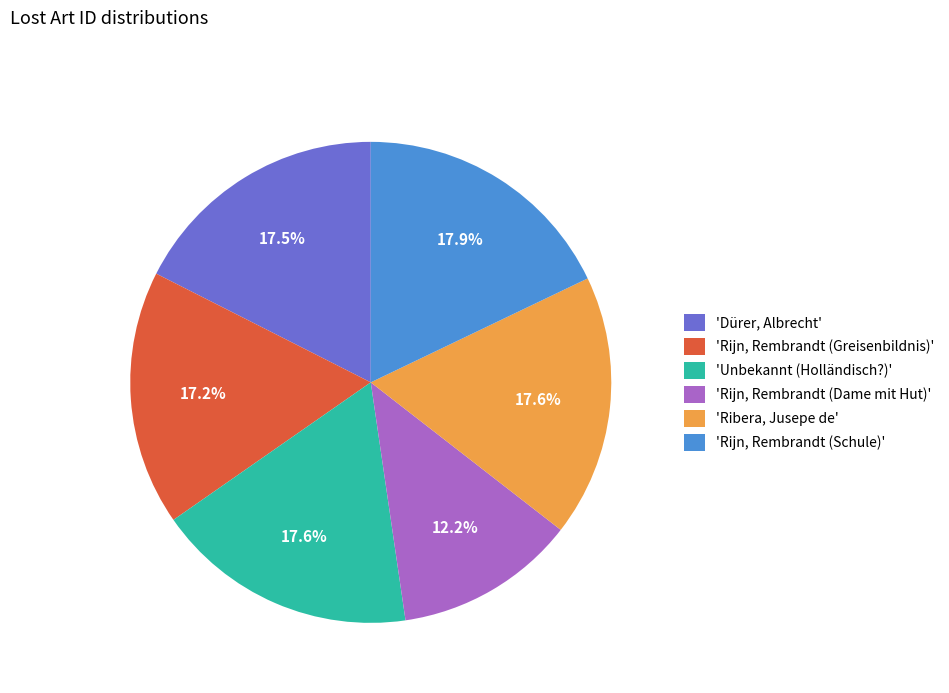

Which slice is the smallest?

'Rijn, Rembrandt (Dame mit Hut)'